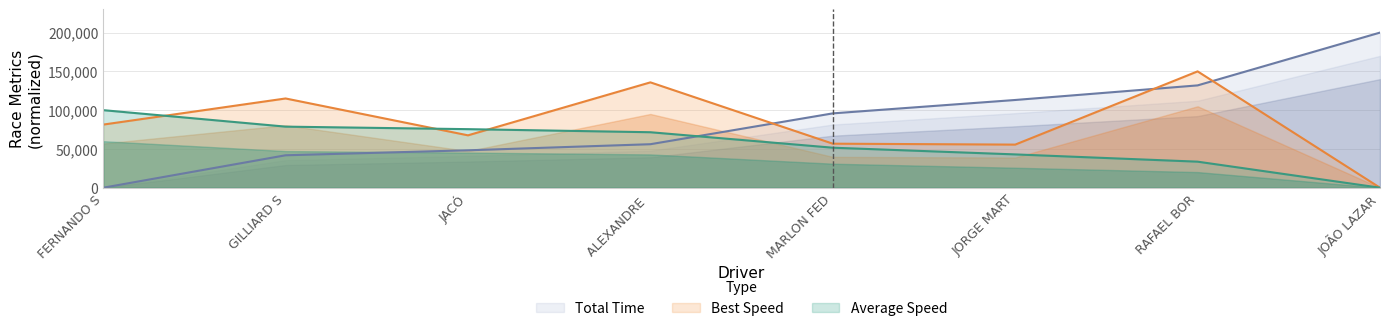

At which label does Best Speed reach its peak?

RAFAEL BOR